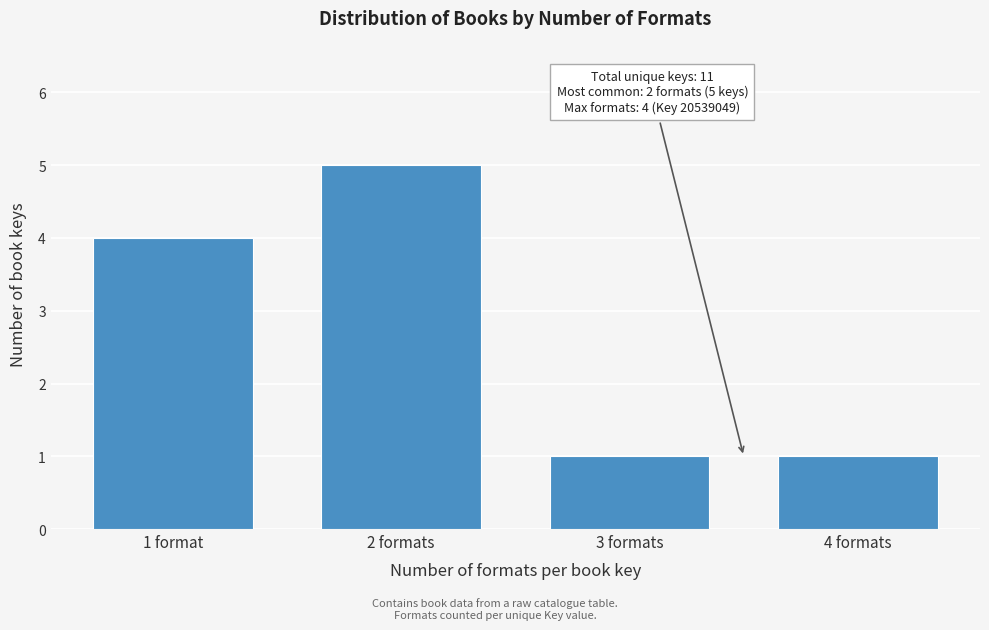

Reading left to right, list all the values displayed in this chart.

1 format=4	2 formats=5	3 formats=1	4 formats=1